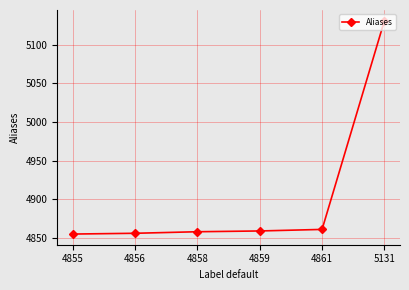

The value at 5131 is 5131. True or false?

True